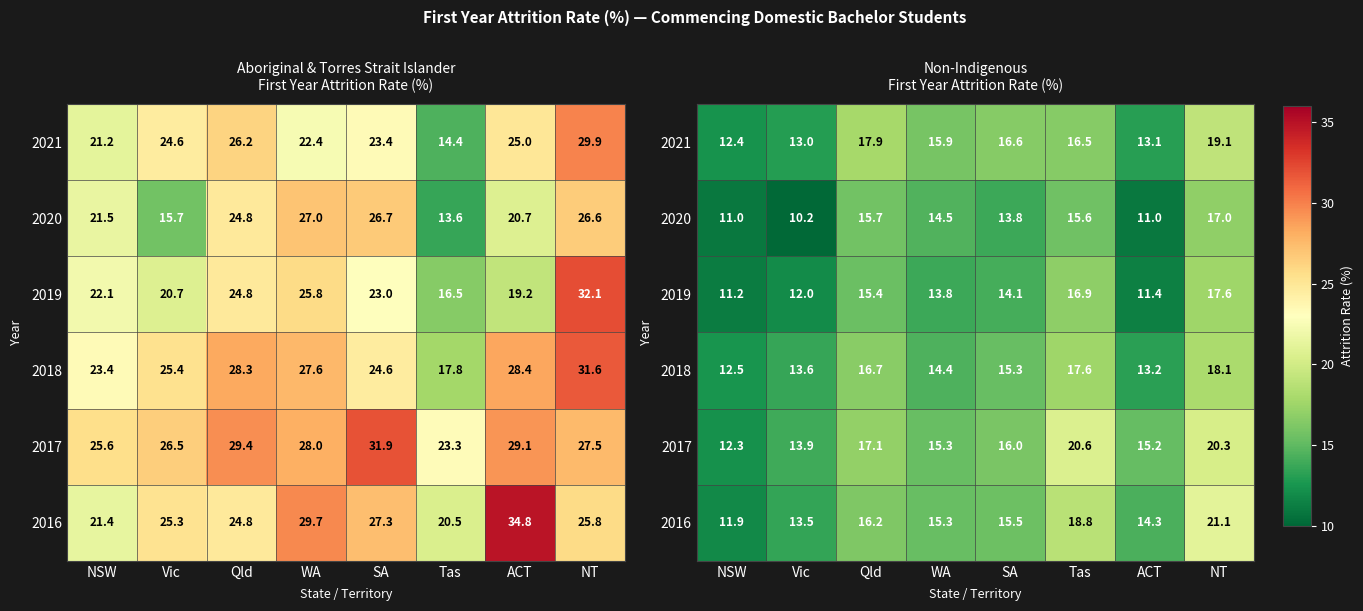

What is the lowest value of the 2019 series?

11.2